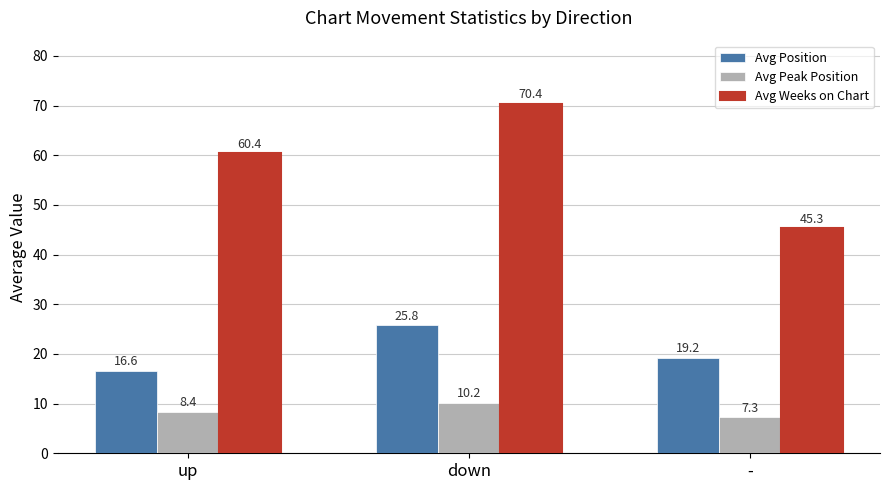

Does the chart contain stacked bars?

No